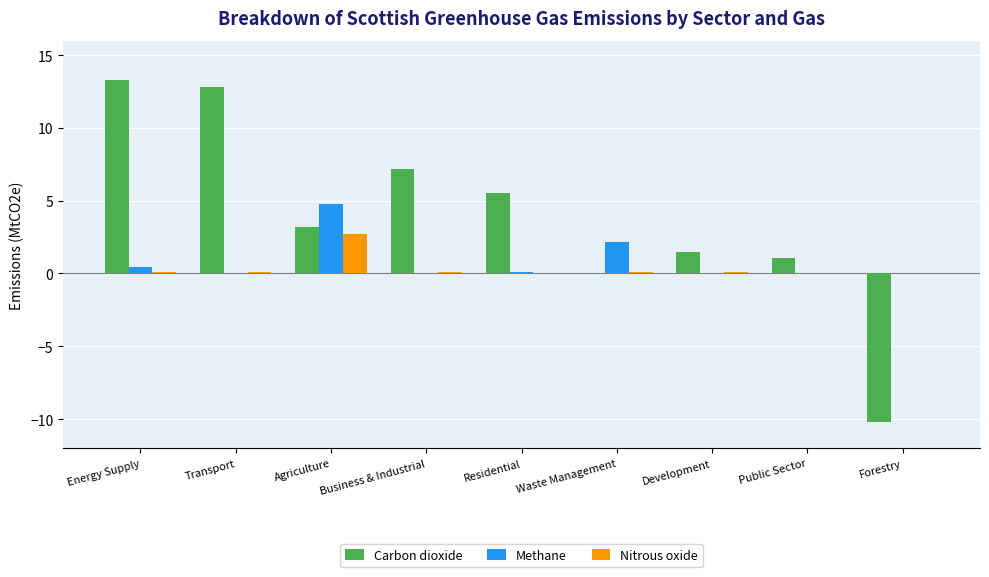

What is the maximum value for Methane?

4.7